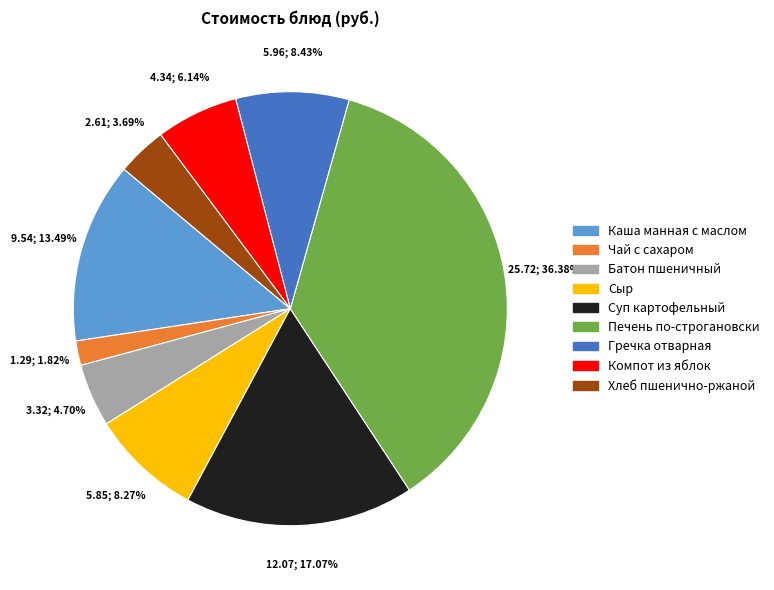

What percentage is the Компот из яблок slice, to the nearest percent?

6%